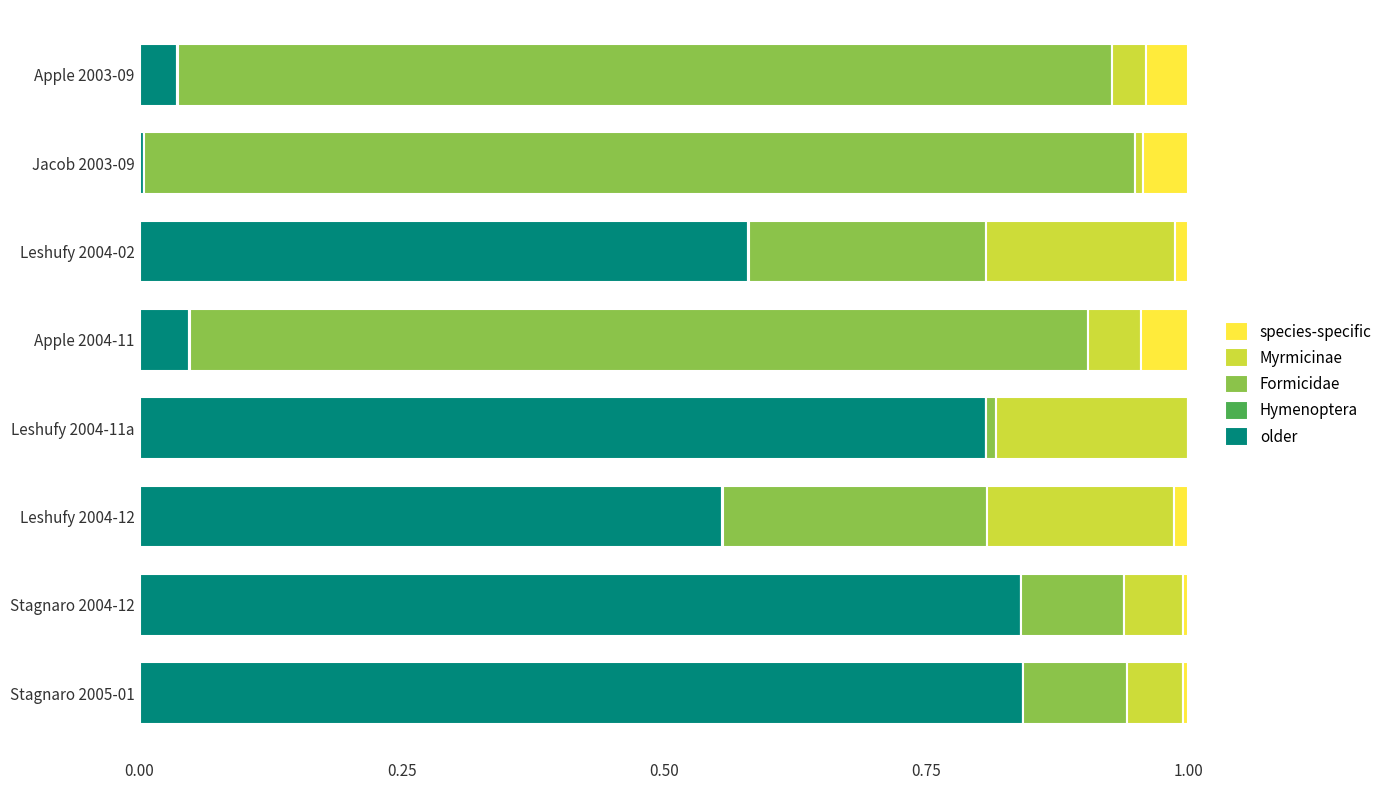

Count the number of data series in this chart.

5